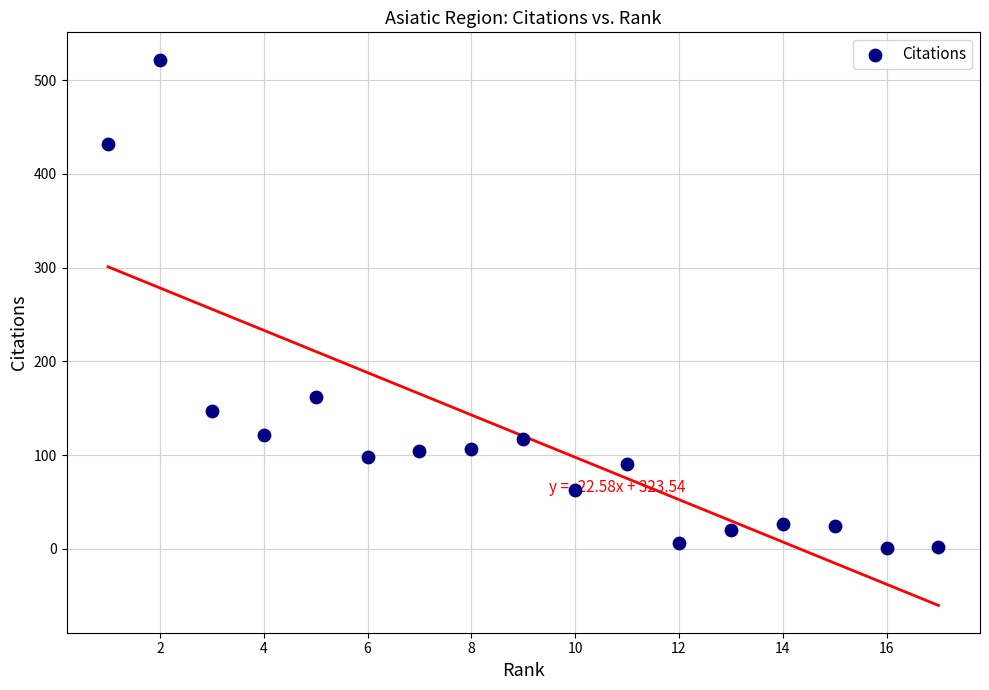

What Y value in the scatter plot is closest to 261?

162